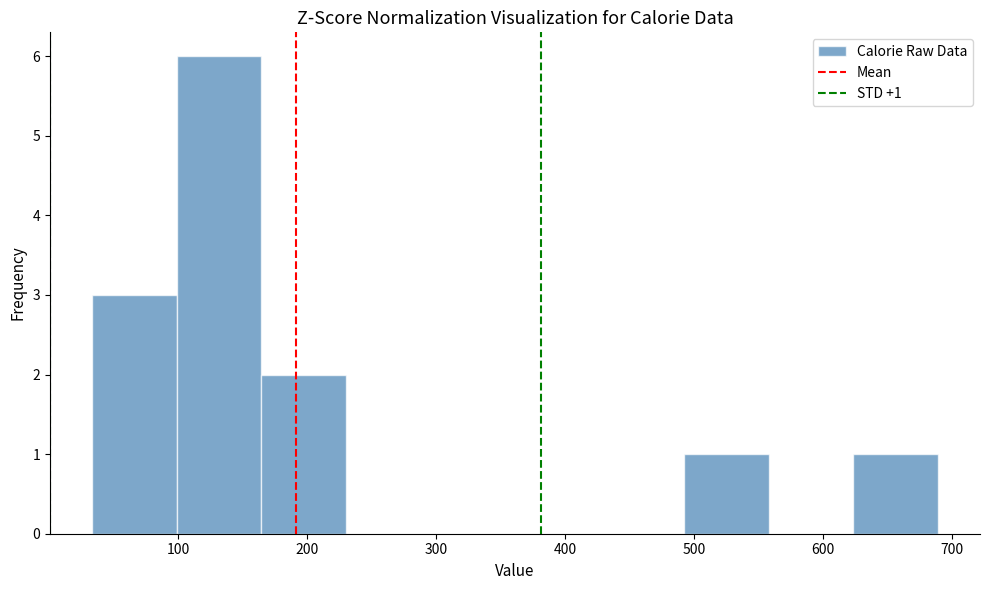

Over which range of the x-axis is the bar tallest?

100 to 160